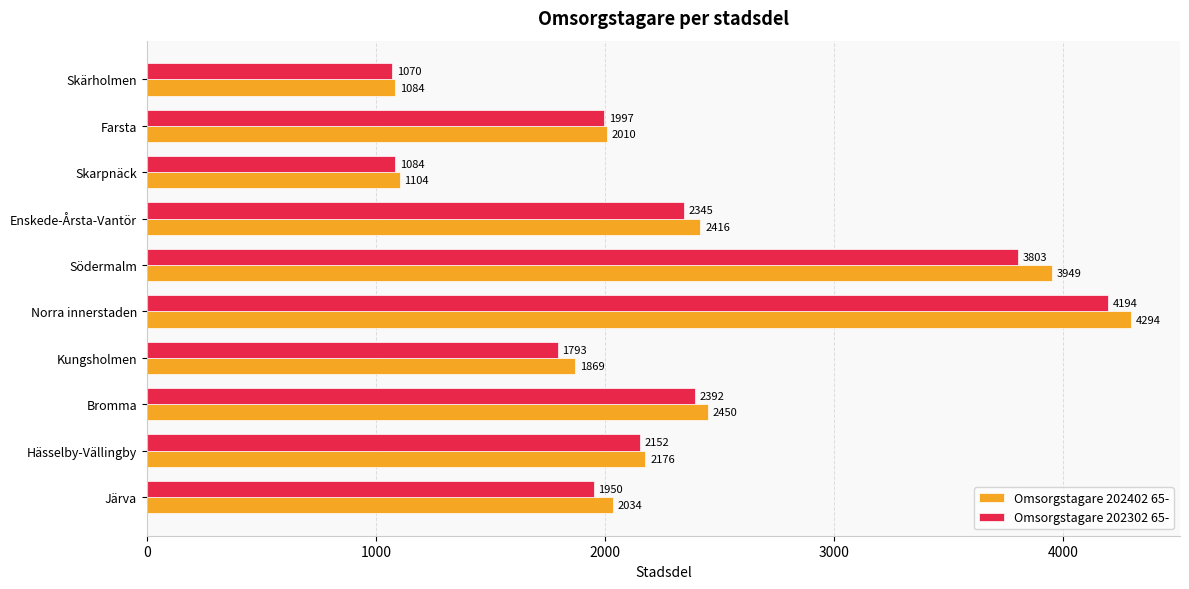

Which series changed the most between Hässelby-Vällingby and Skarpnäck?

Omsorgstagare 202402 65-